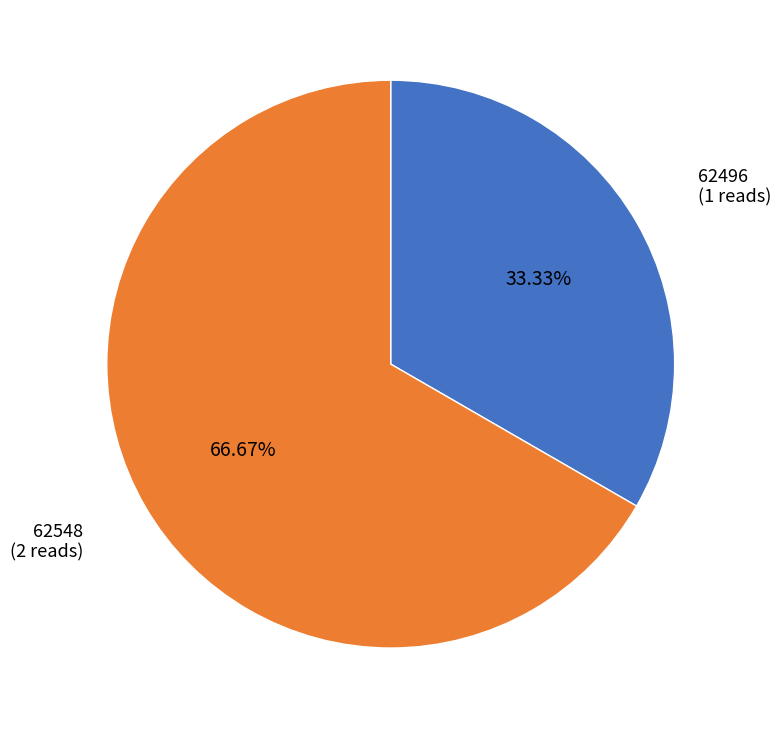

What is the smallest slice in the pie chart?

62496